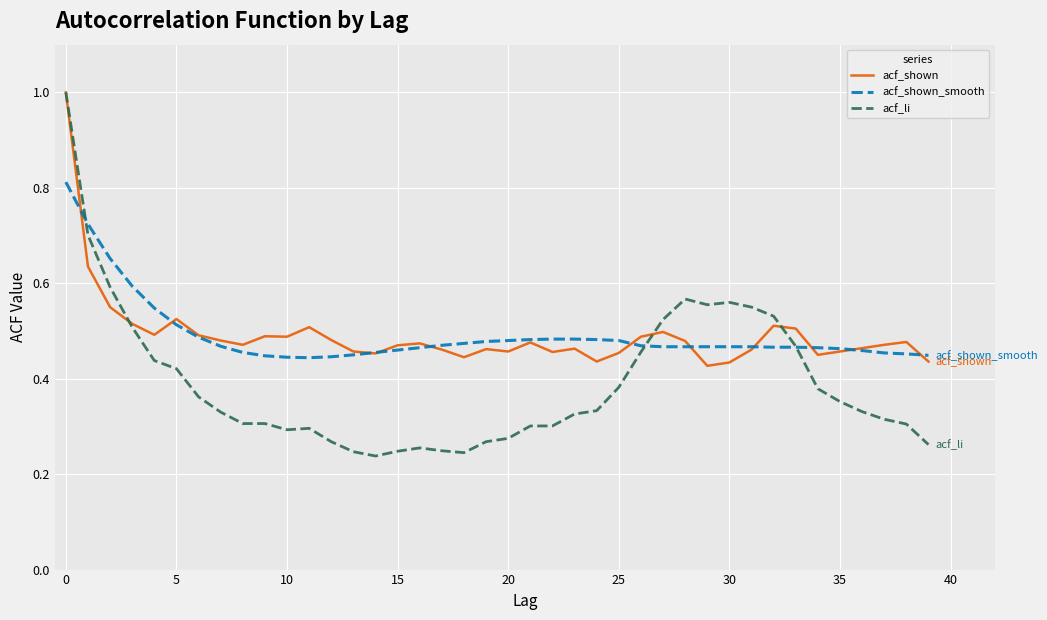

After their last crossing, which series has the higher values: acf_li or acf_shown?

acf_shown